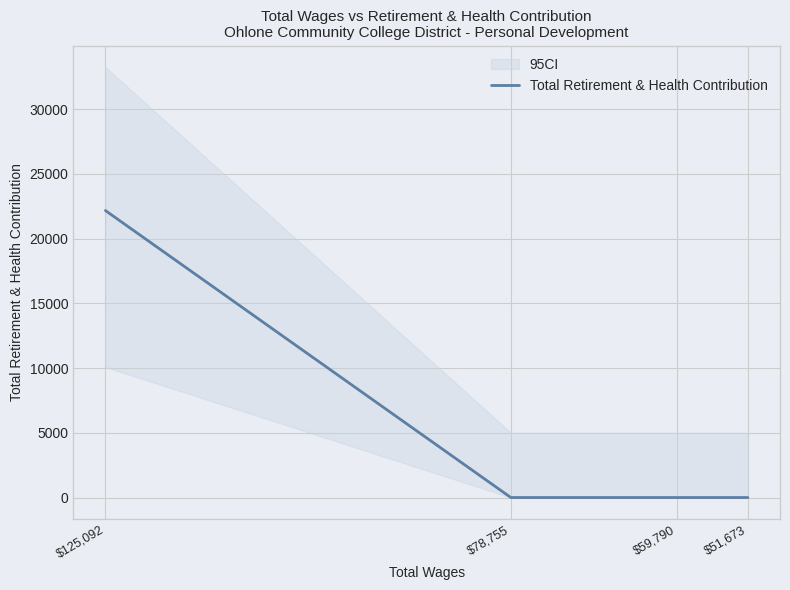

The value at $125,092 is 32822. True or false?

False